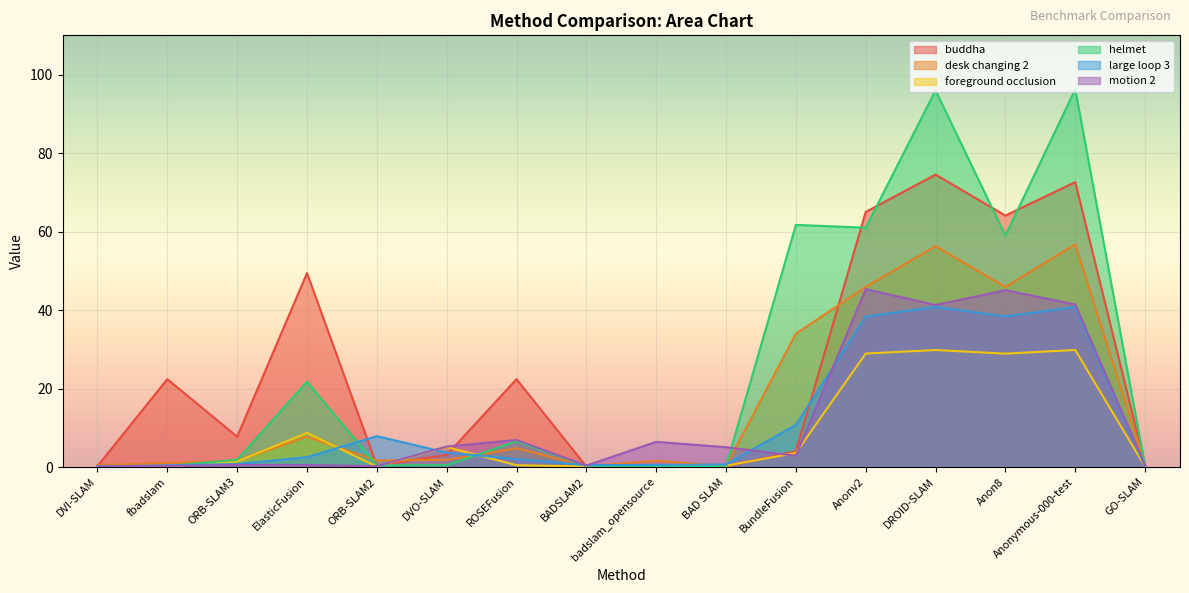

Reading left to right, transcribe all the data shown in this chart.

buddha: 0.2	22.4	7.7	49.4	0.4	3.1	22.4	0.1	0.1	0.2	4.0	65.0	74.5	64.1	72.6	0.5
desk changing 2: 0.5	1.1	1.6	7.7	1.7	1.8	4.8	0.2	1.6	0.3	34.0	45.9	56.3	45.9	56.7	0.6
foreground occlusion: 0.1	0.1	1.4	8.7	0.1	5.1	0.5	0.1	0.3	0.3	3.6	28.9	29.8	28.9	29.8	0.1
helmet: 0.2	0.3	1.8	21.8	0.4	0.4	6.6	0.3	0.2	0.2	61.7	61.0	96.0	59.0	96.2	0.3
large loop 3: 0.1	0.4	0.8	2.5	7.9	3.7	2.0	0.5	0.5	0.6	10.7	38.3	40.8	38.4	40.8	0.1
motion 2: 0.1	0.3	0.5	0.5	0.2	5.2	6.9	0.4	6.4	5.0	2.9	45.3	41.3	45.0	41.4	0.4